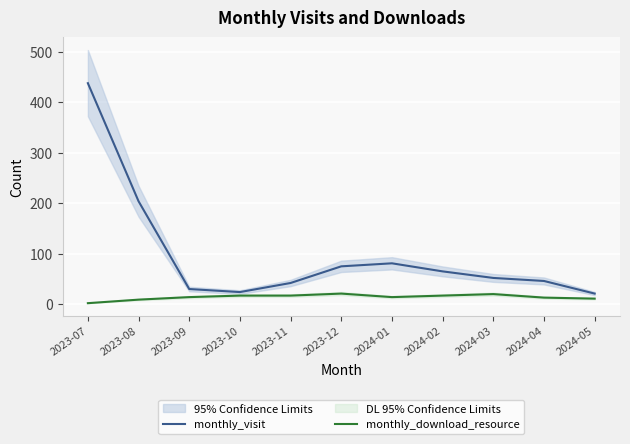

What is the greatest value displayed?

438